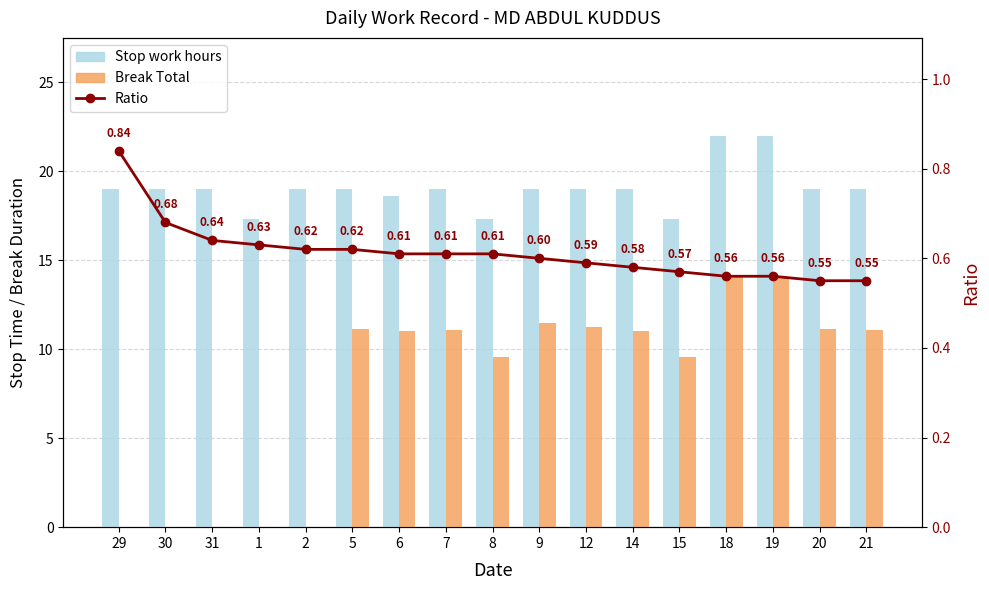

Reading left to right, extract all data points from this chart.

Stop work hours: 29=19.0	30=19.0	31=19.0	1=17.3	2=19.0	5=19.0	6=18.6	7=19.0	8=17.3	9=19.0	12=19.0	14=19.0	15=17.3	18=22.0	19=22.0	20=19.0	21=19.0
Break Total: 29=0.0	30=0.0	31=0.0	1=0.0	2=0.0	5=11.1	6=11.0	7=11.1	8=9.6	9=11.5	12=11.2	14=11.1	15=9.6	18=14.1	19=14.1	20=11.1	21=11.1
Ratio: 29=0.8	30=0.7	31=0.6	1=0.6	2=0.6	5=0.6	6=0.6	7=0.6	8=0.6	9=0.6	12=0.6	14=0.6	15=0.6	18=0.6	19=0.6	20=0.6	21=0.6